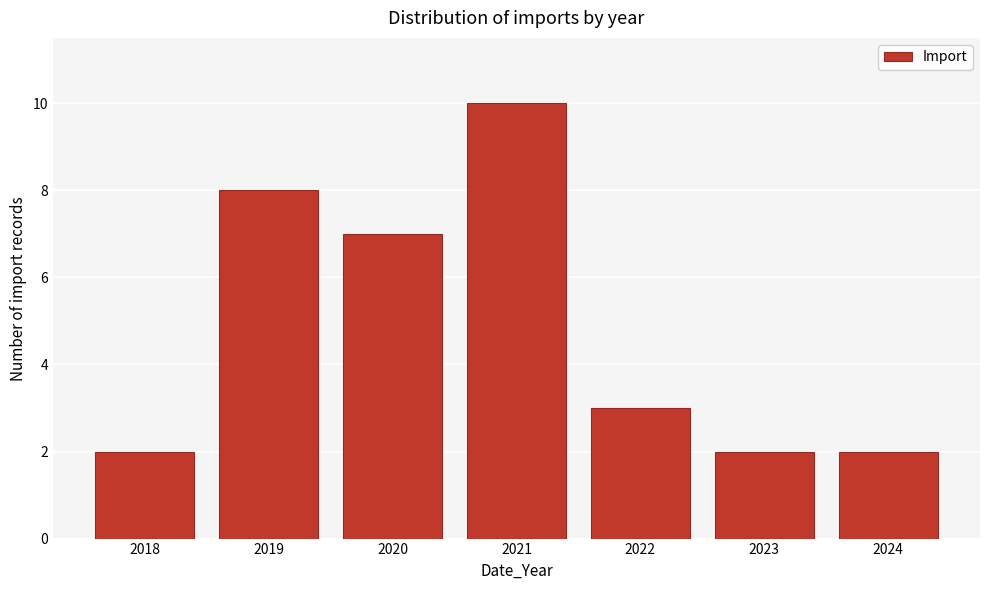

Which range on the x-axis has the tallest bar?

2020.5 to 2021.5